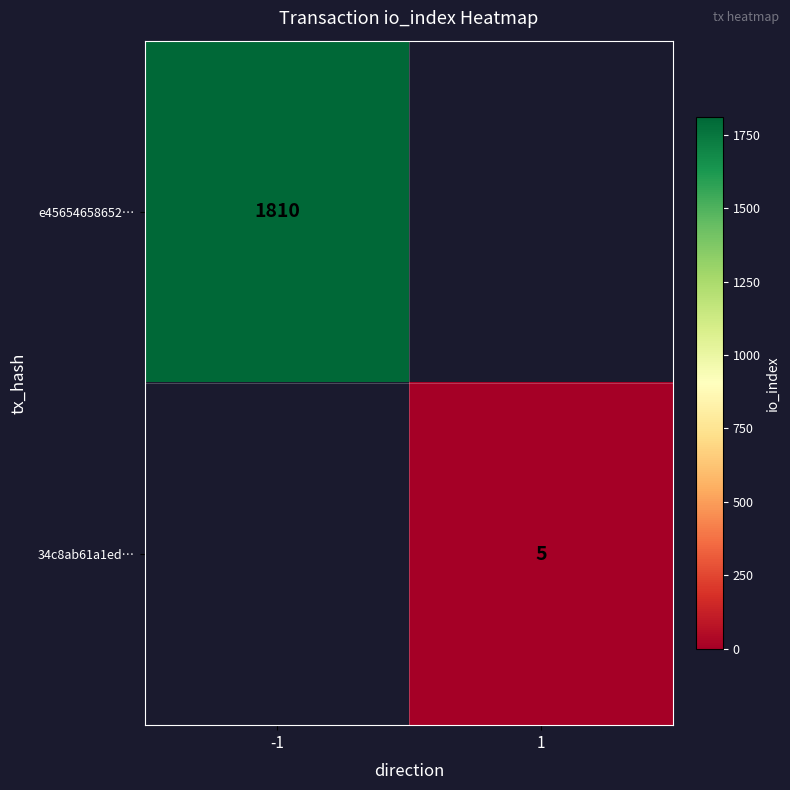

Count the number of categories in the chart.

2